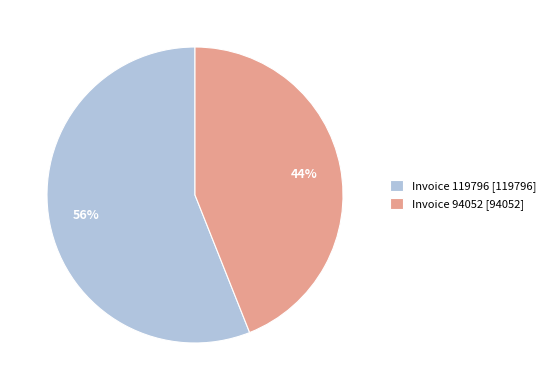

Which slice is the smallest?

Invoice 94052 [94052]